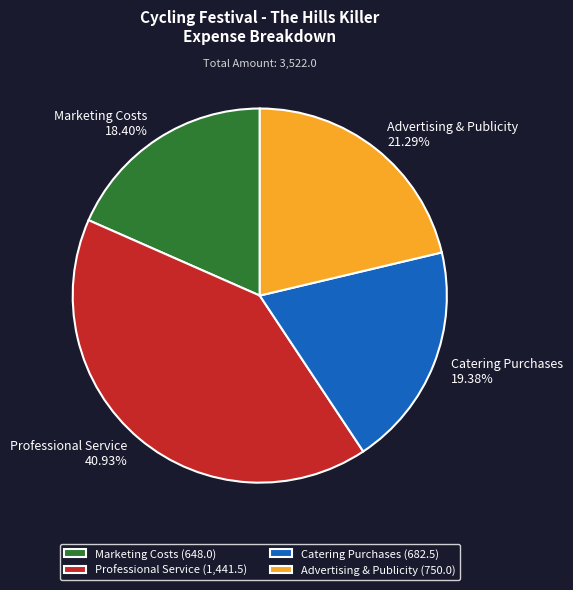

Is it true that Marketing Costs is 18% of the pie?

True